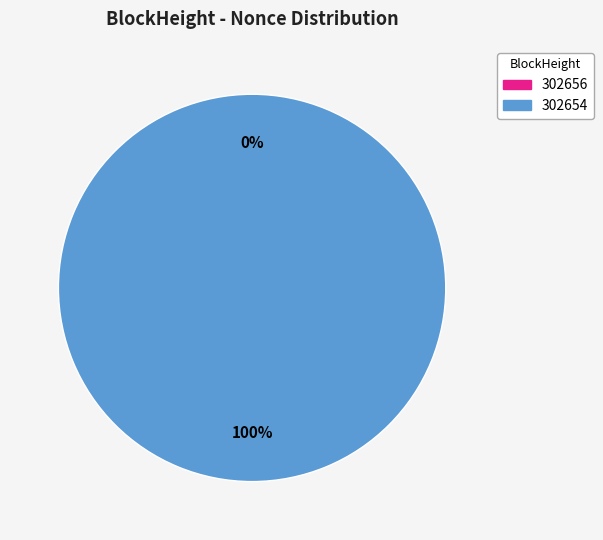

Combined, what portion of the pie is 302656 and 302654?

100.0%